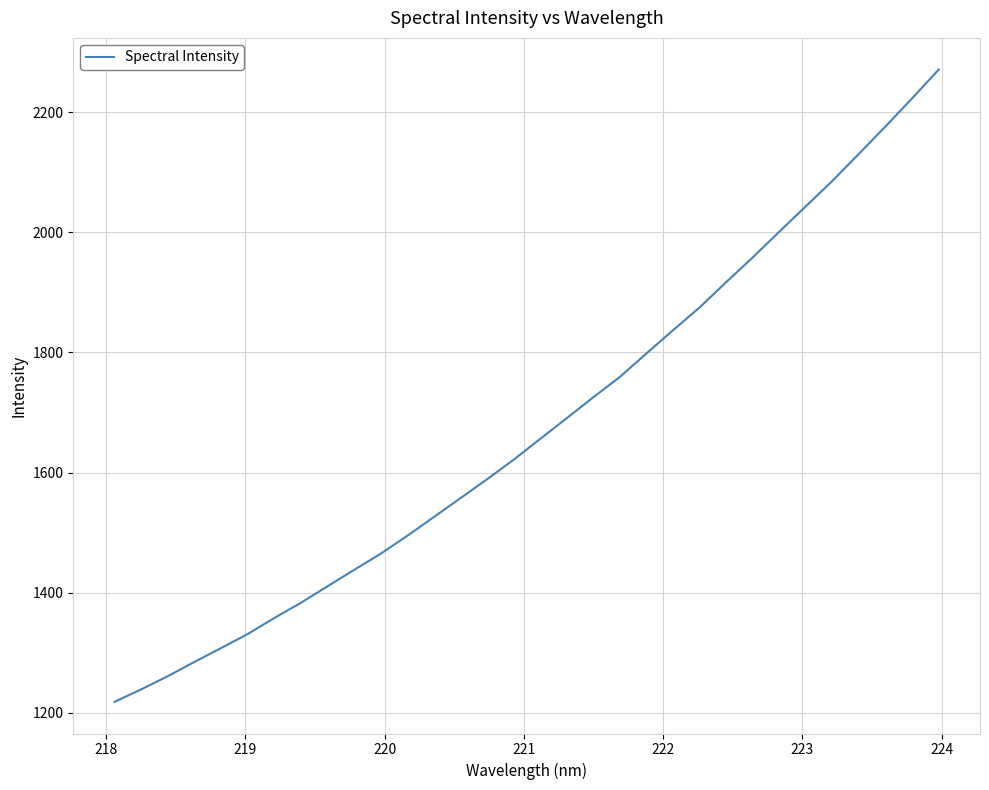

What is the smallest value displayed?

1218.2